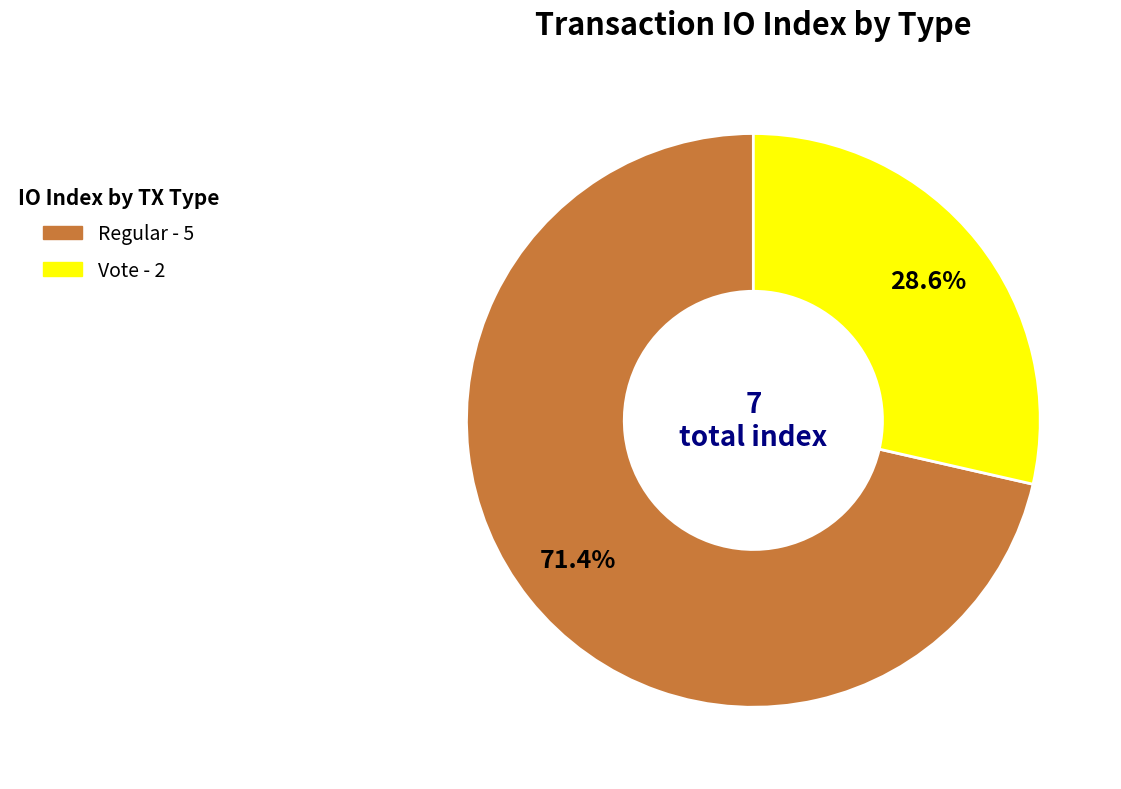

Count the number of slices in the pie.

2